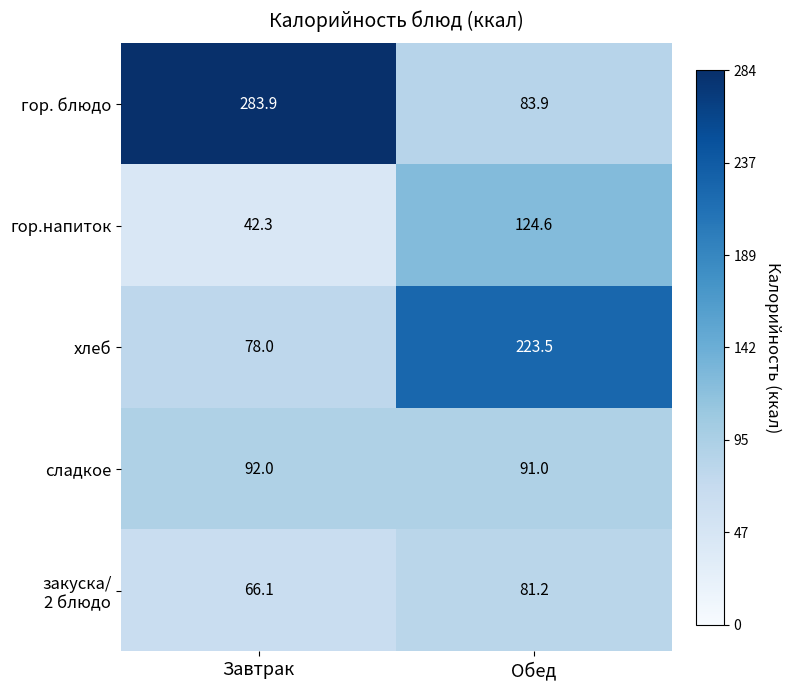

What value does the хлеб series have at Обед?

223.5